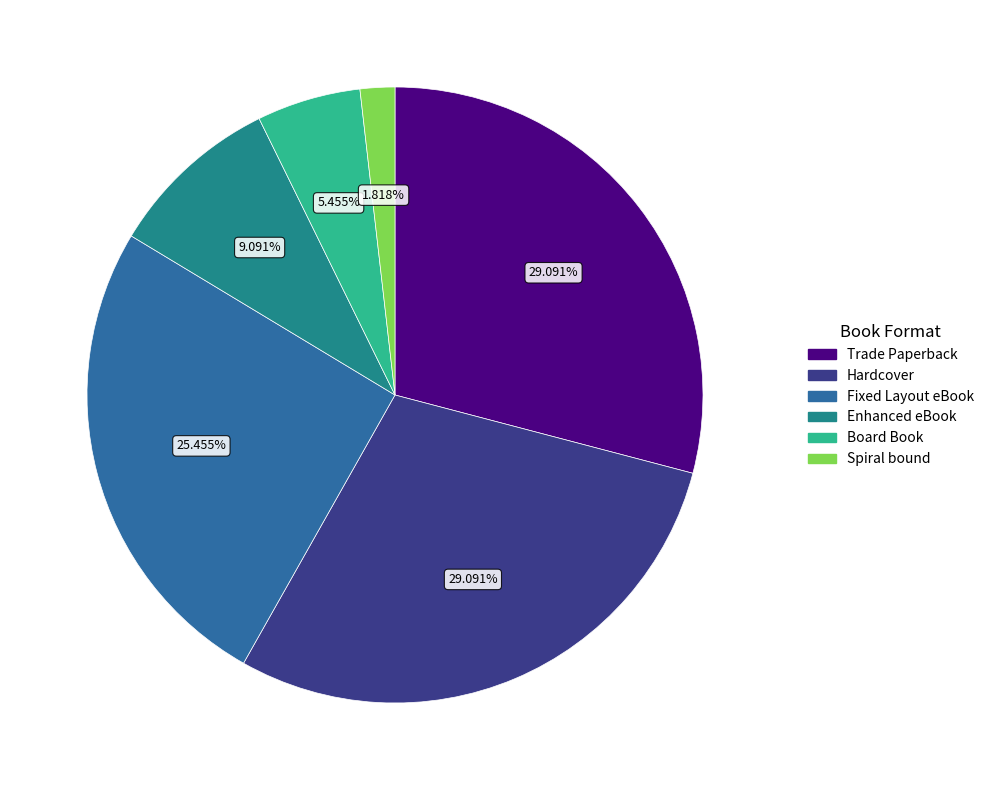

Is the sum of Spiral bound and Enhanced eBook greater than half?

No